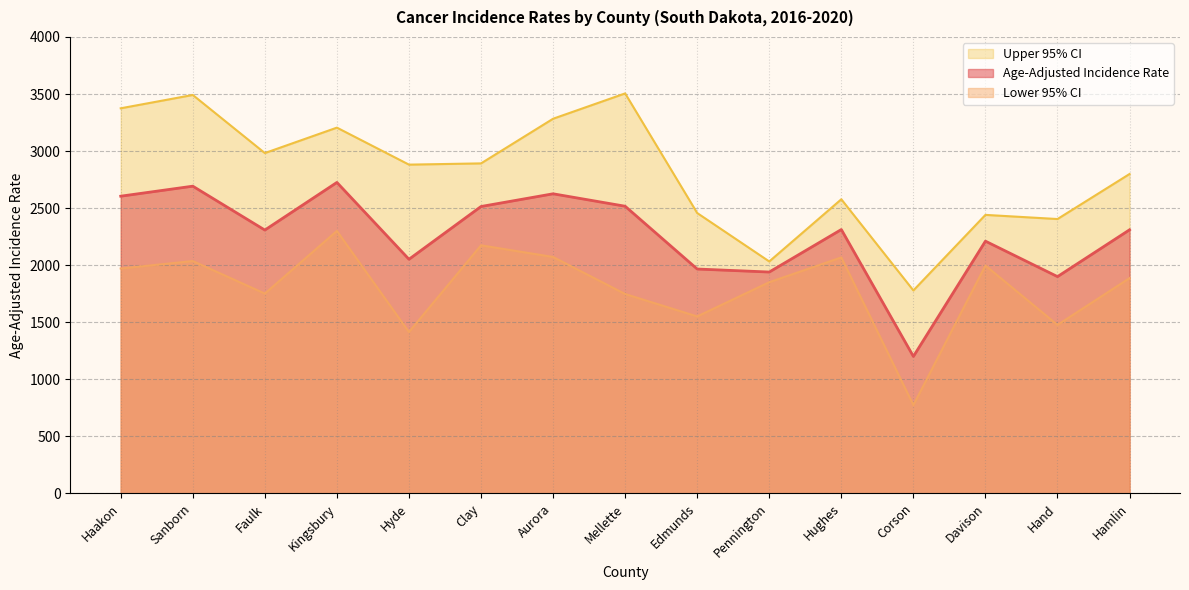

Reading left to right, what are all the values shown in this chart?

Age-Adjusted Incidence Rate: Haakon=2604.7	Sanborn=2692.5	Faulk=2308.0	Kingsbury=2725.3	Hyde=2052.0	Clay=2514.3	Aurora=2625.7	Mellette=2516.7	Edmunds=1966.5	Pennington=1940.2	Hughes=2312.5	Corson=1200.6	Davison=2210.7	Hand=1900.0	Hamlin=2310.2
Lower 95% CI: Haakon=1970.9	Sanborn=2036.5	Faulk=1751.3	Kingsbury=2300.2	Hyde=1414.4	Clay=2174.2	Aurora=2072.0	Mellette=1747.4	Edmunds=1551.0	Pennington=1850.9	Hughes=2068.0	Corson=773.8	Davison=1997.0	Hand=1476.8	Hamlin=1886.6
Upper 95% CI: Haakon=3374.8	Sanborn=3491.6	Faulk=2982.6	Kingsbury=3205.4	Hyde=2881.2	Clay=2892.1	Aurora=3283.3	Mellette=3505.3	Edmunds=2457.1	Pennington=2032.7	Hughes=2577.7	Corson=1778.8	Davison=2440.9	Hand=2404.5	Hamlin=2799.2